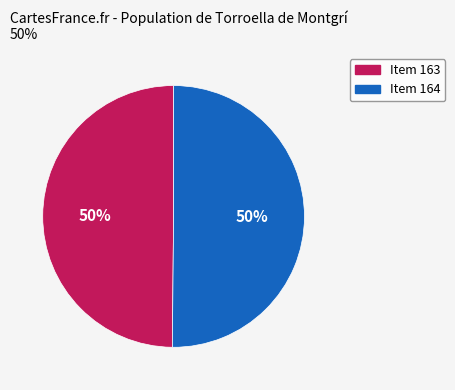

What percentage is the Item 164 slice, to the nearest percent?

50%